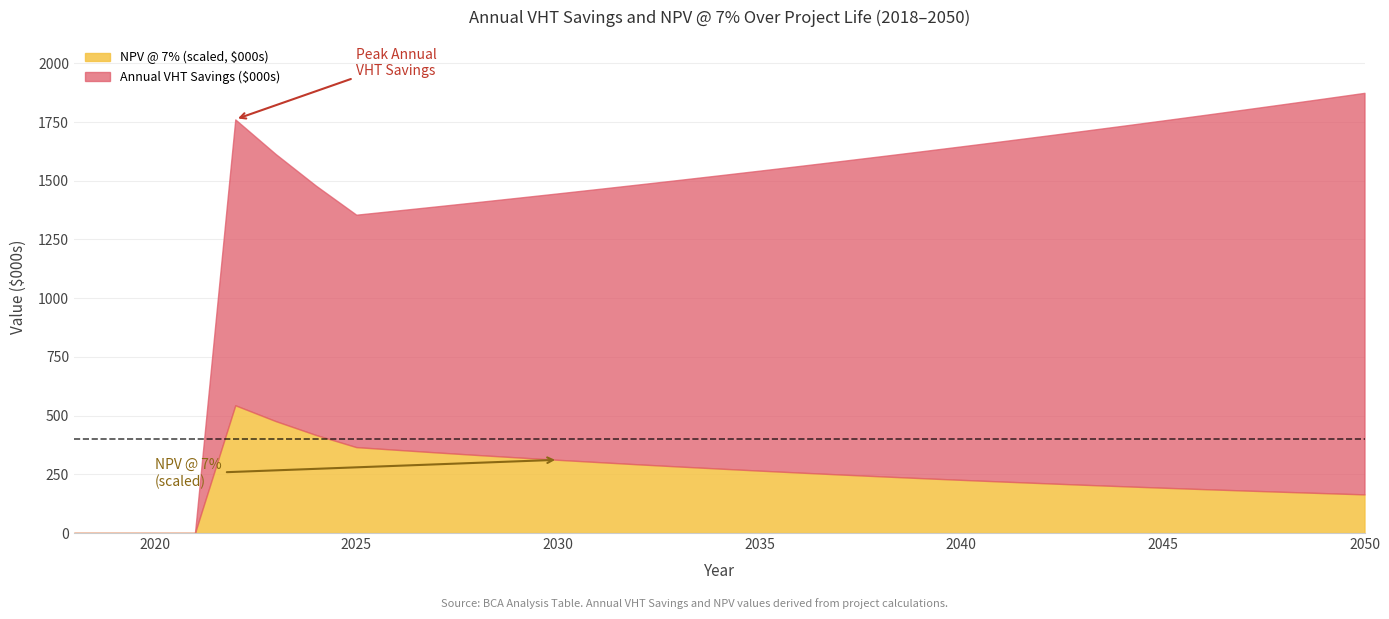

How many lines are shown in the chart?

2